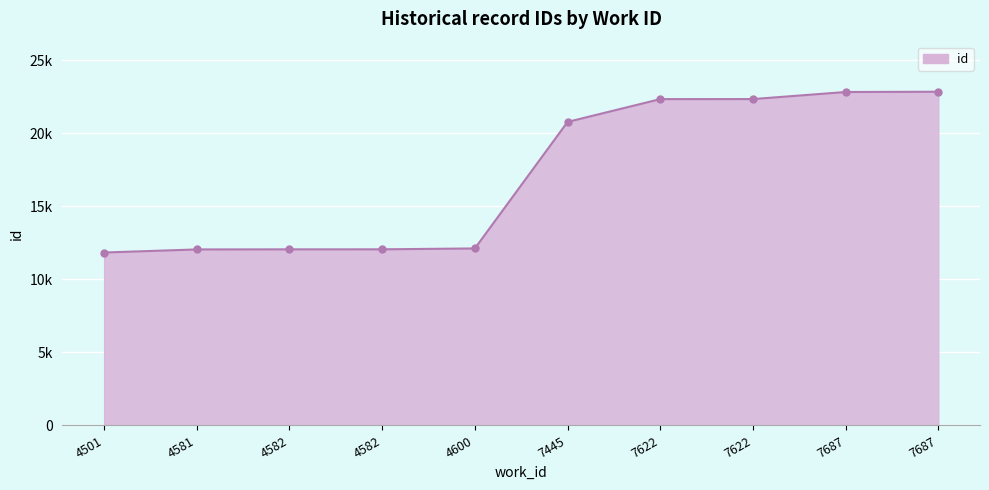

Reading left to right, extract all data points from this chart.

11838	12049	12055	12057	12117	20776	22338	22341	22825	22844